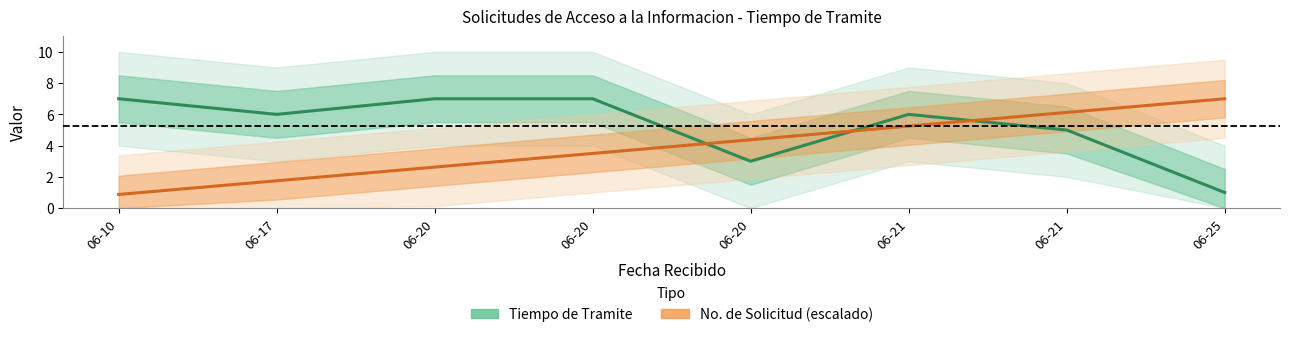

Does the chart have visible grid lines?

No